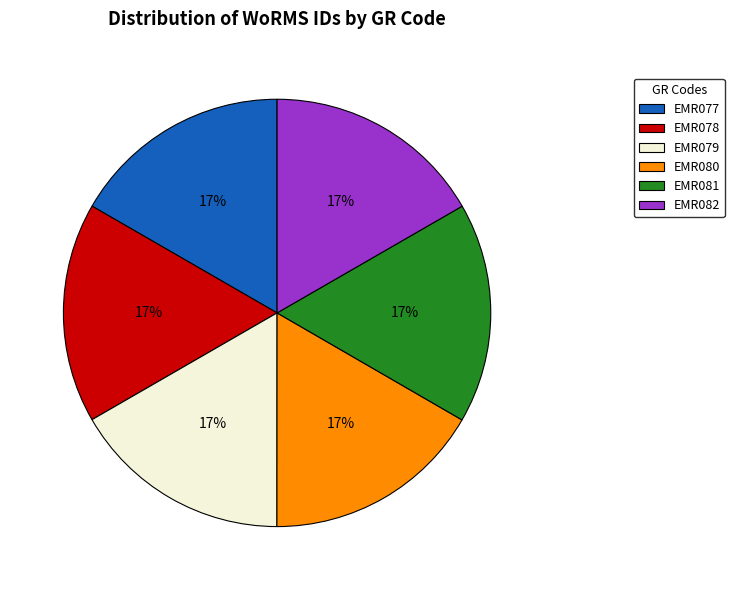

To the nearest percent, what is the combined percentage of EMR080 and EMR079?

33%